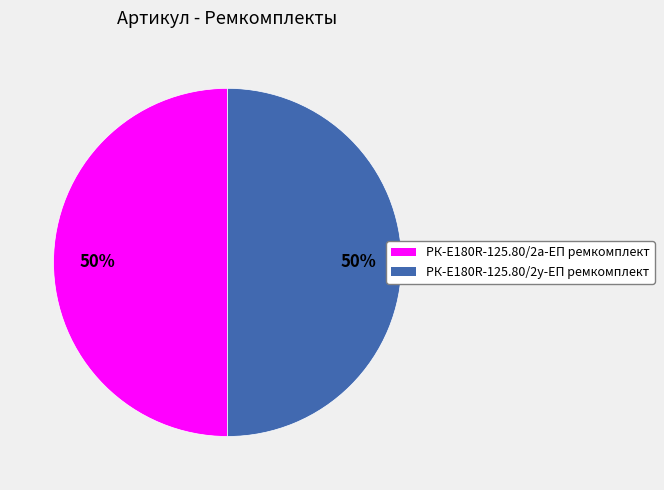

How many slices are in this pie chart?

2